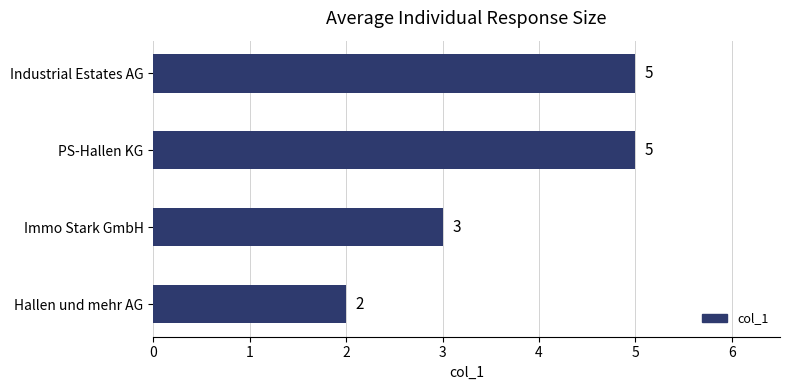

What is the ratio of the value at Hallen und mehr AG to the value at Industrial Estates AG?

0.4